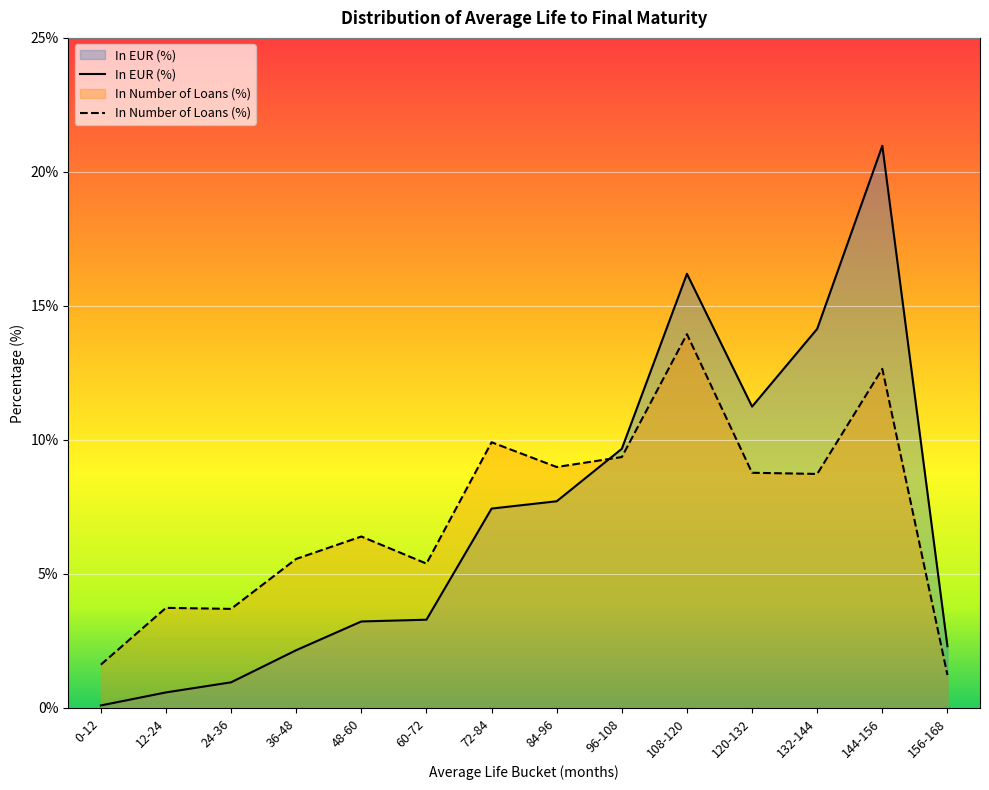

Is it true that In EUR (%) equals 0.0 at 132-144?

False